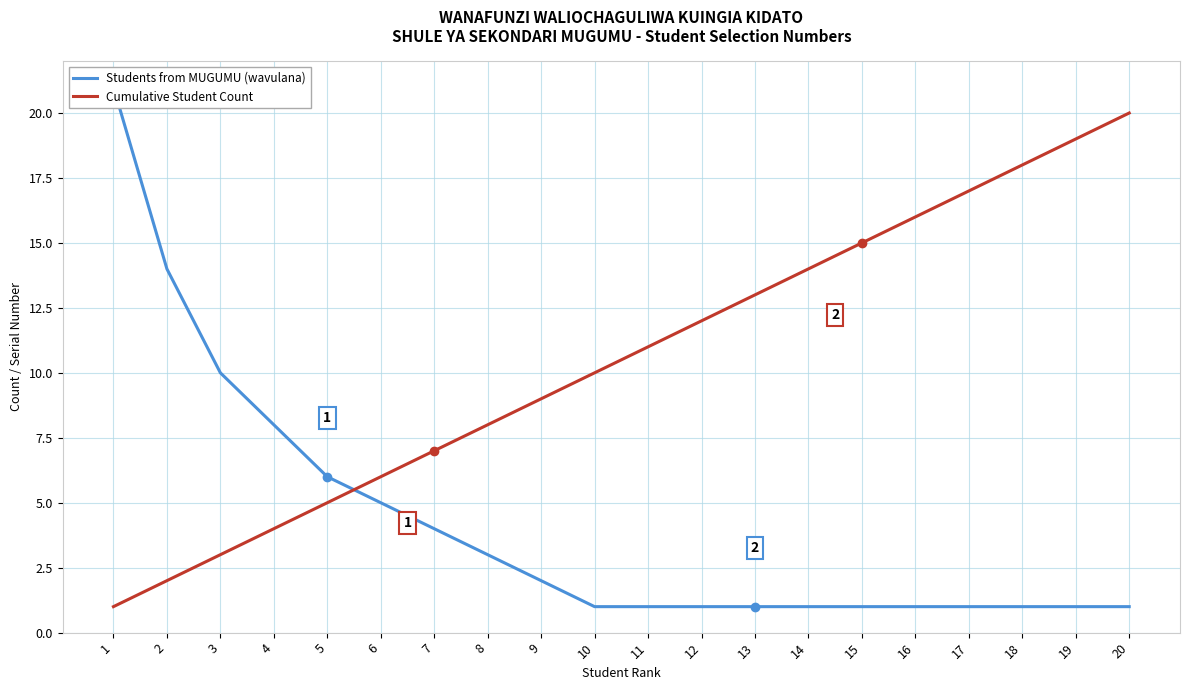

Rank the series by their average value, from highest to lowest.

Cumulative Student Count, Students from MUGUMU (wavulana)